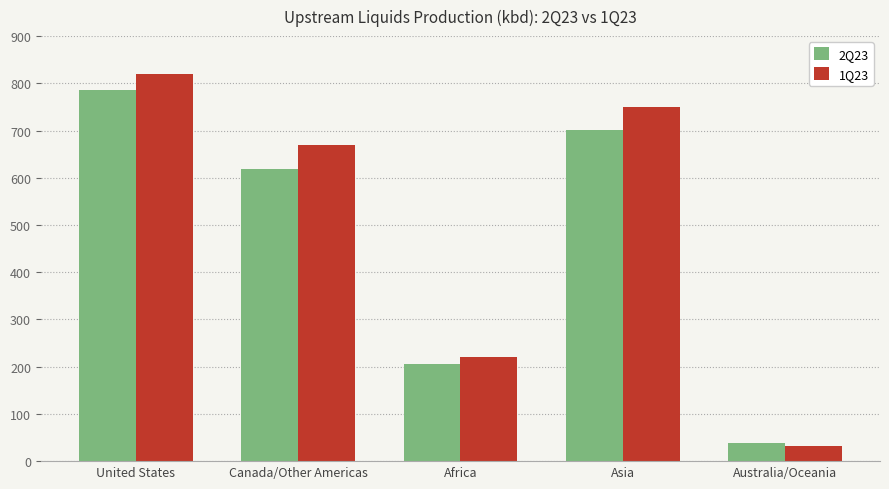

What is the difference between the highest and lowest values at United States?

35